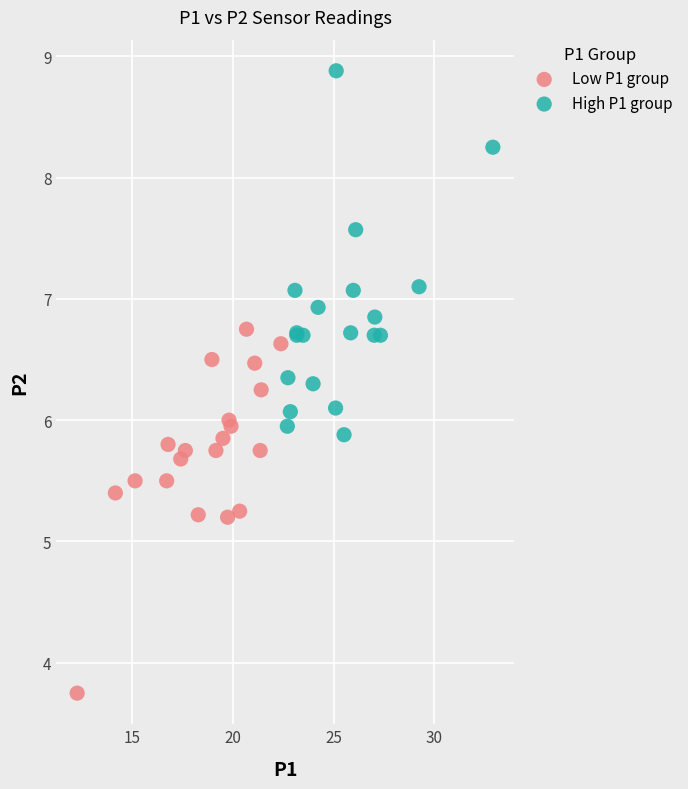

Which series contains the highest Y value?

High P1 group